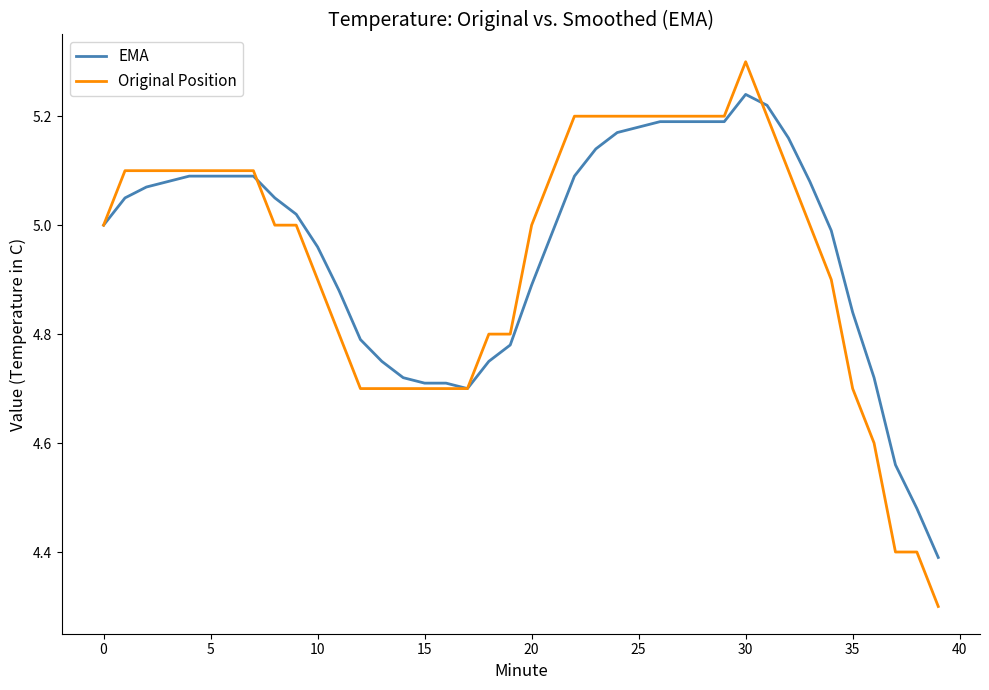

Which series has the largest range (max minus min)?

Original Position